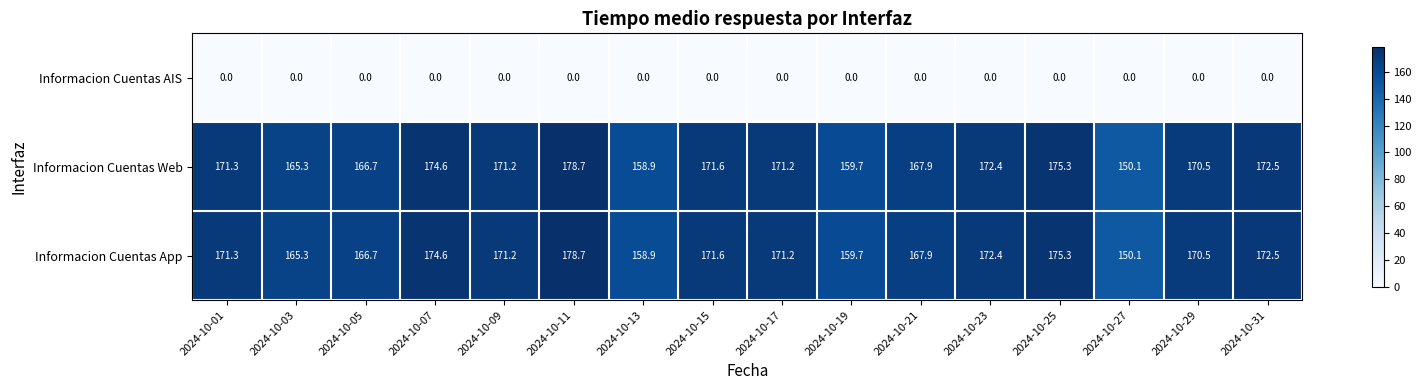

What is the spread (max minus min) of values at 2024-10-11?

178.7